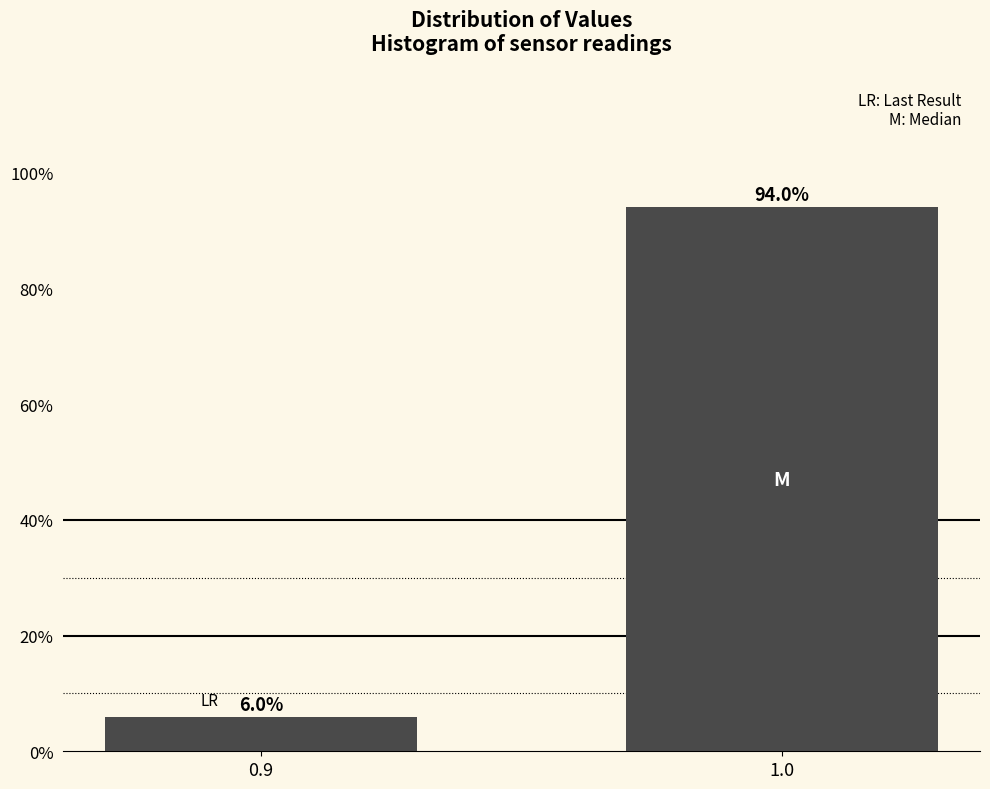

Reading left to right, transcribe all the data shown in this chart.

6	94